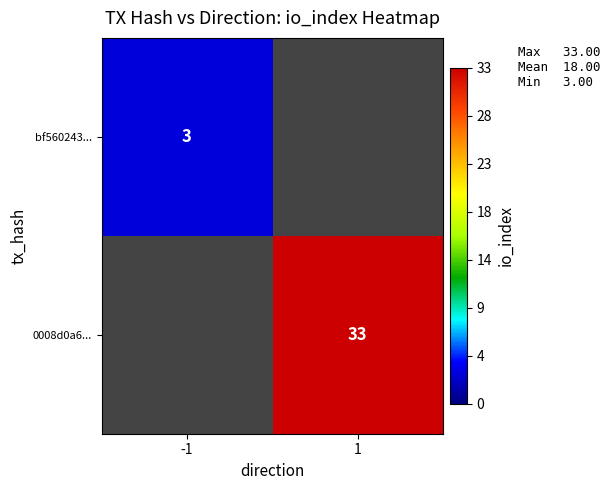

True or false: bf560243... has a value of 3 at -1.

True